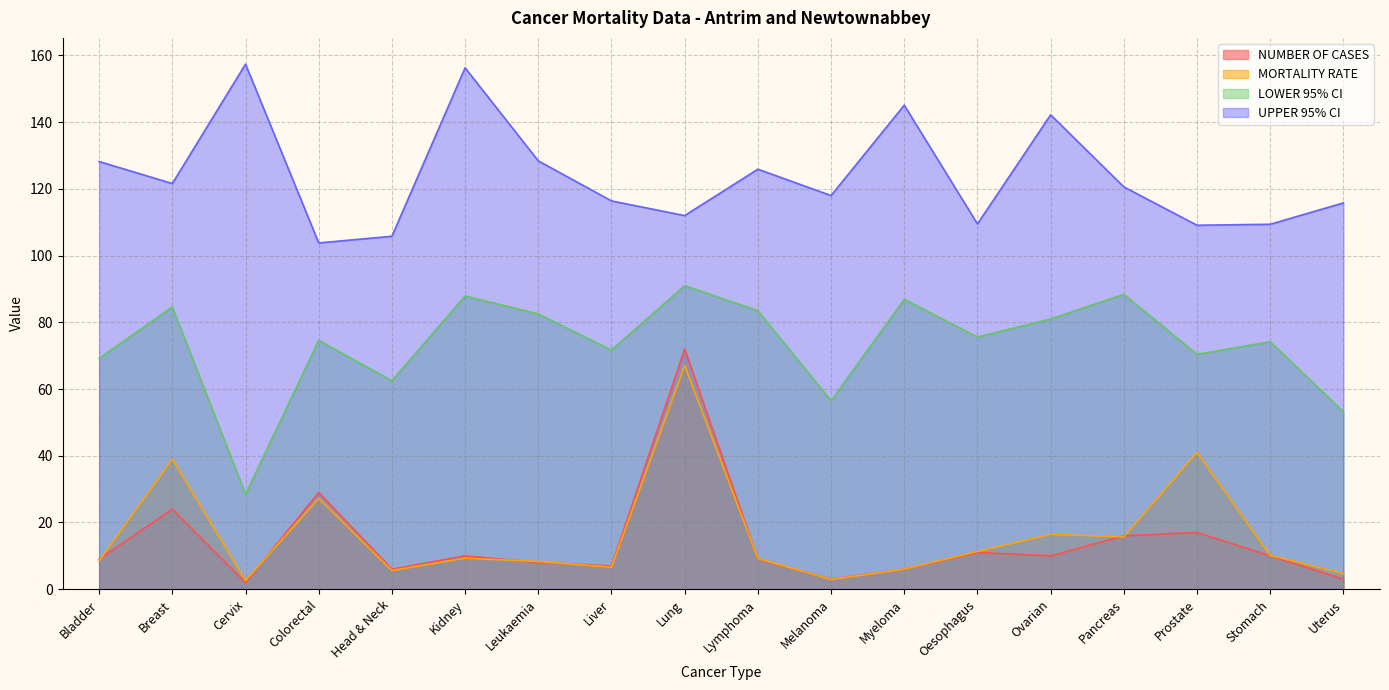

How many lines are shown in the chart?

4